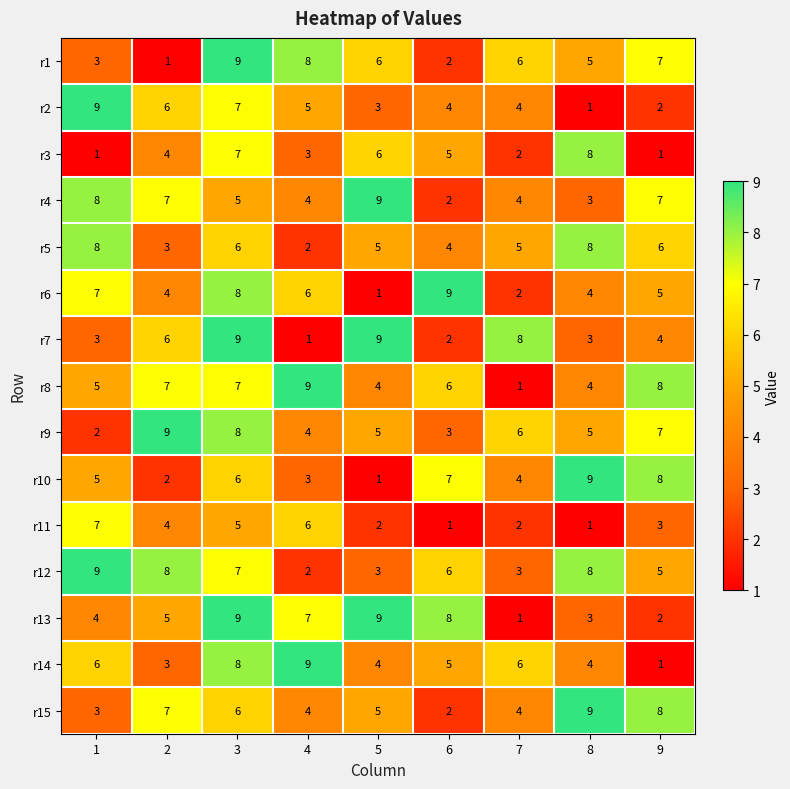

What is the maximum value shown in the chart?

9